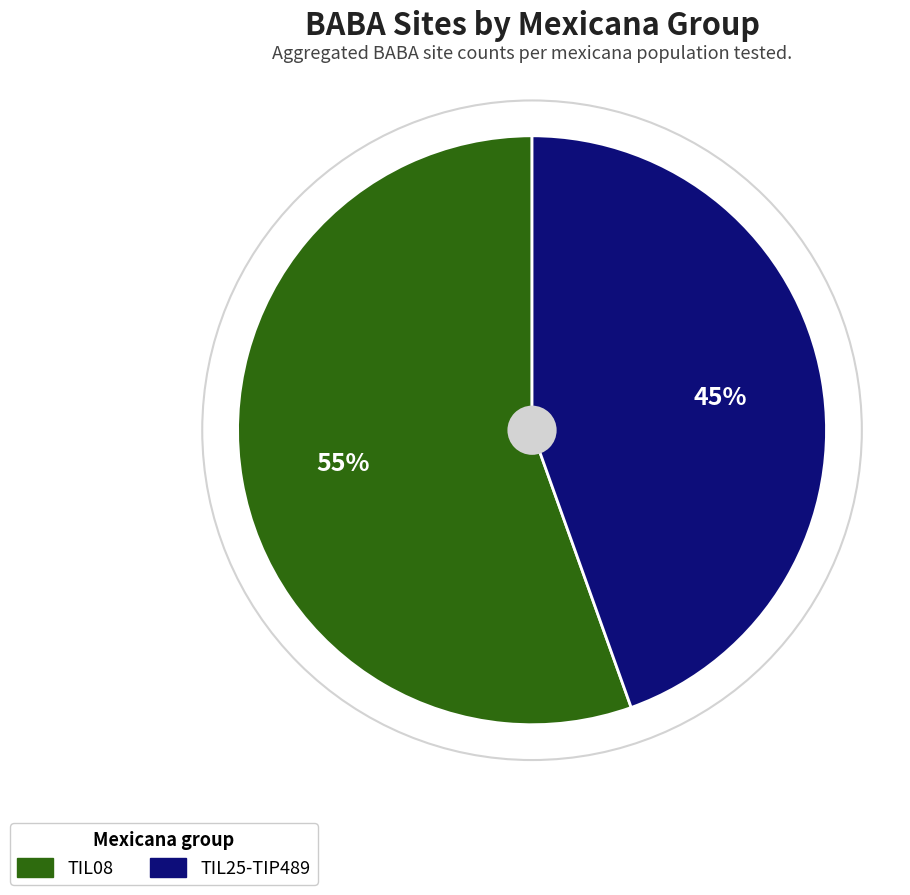

How many slices are in this pie chart?

2